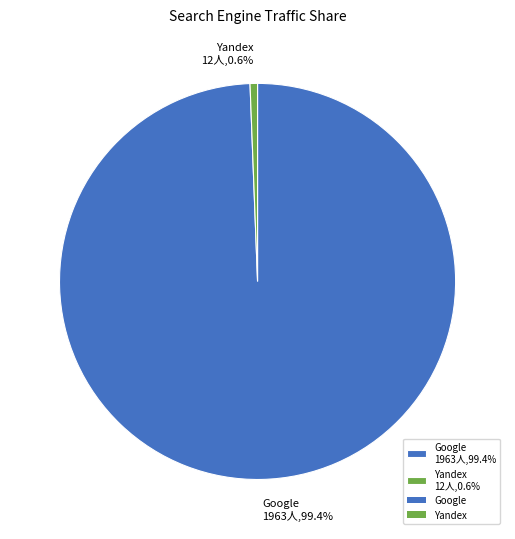

How much of the chart is everything except Google 1963人,99.4%?

0.6%